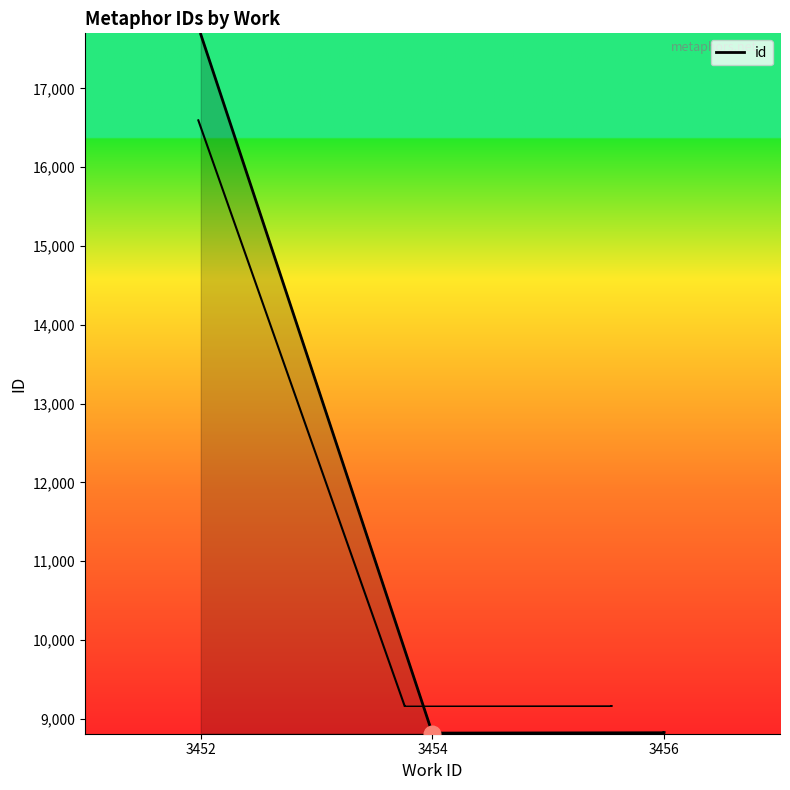

How many interior local valleys (lower than both neighbors) does the data have?

1